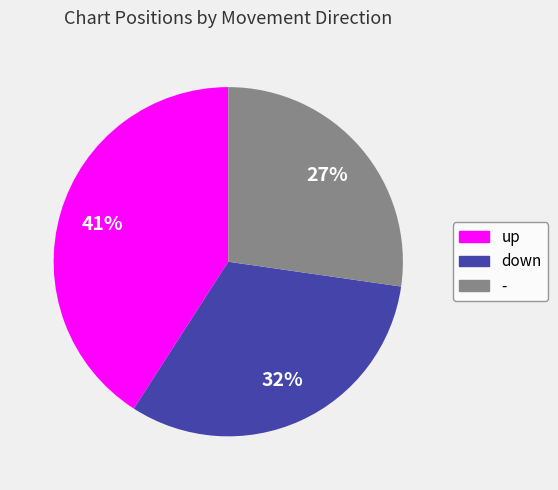

How many segments does this pie chart have?

3